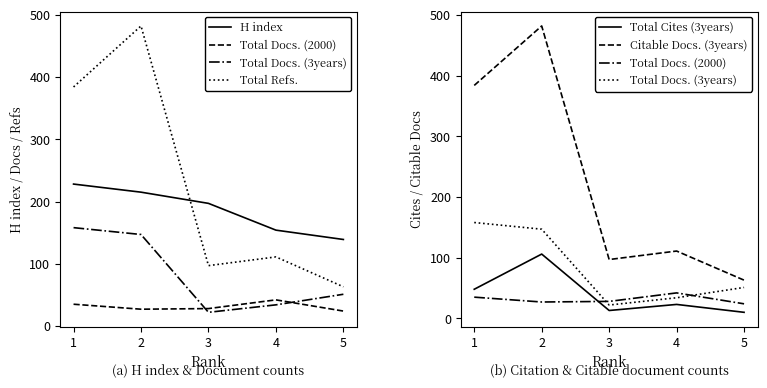

What is the average value of the H index series?

187